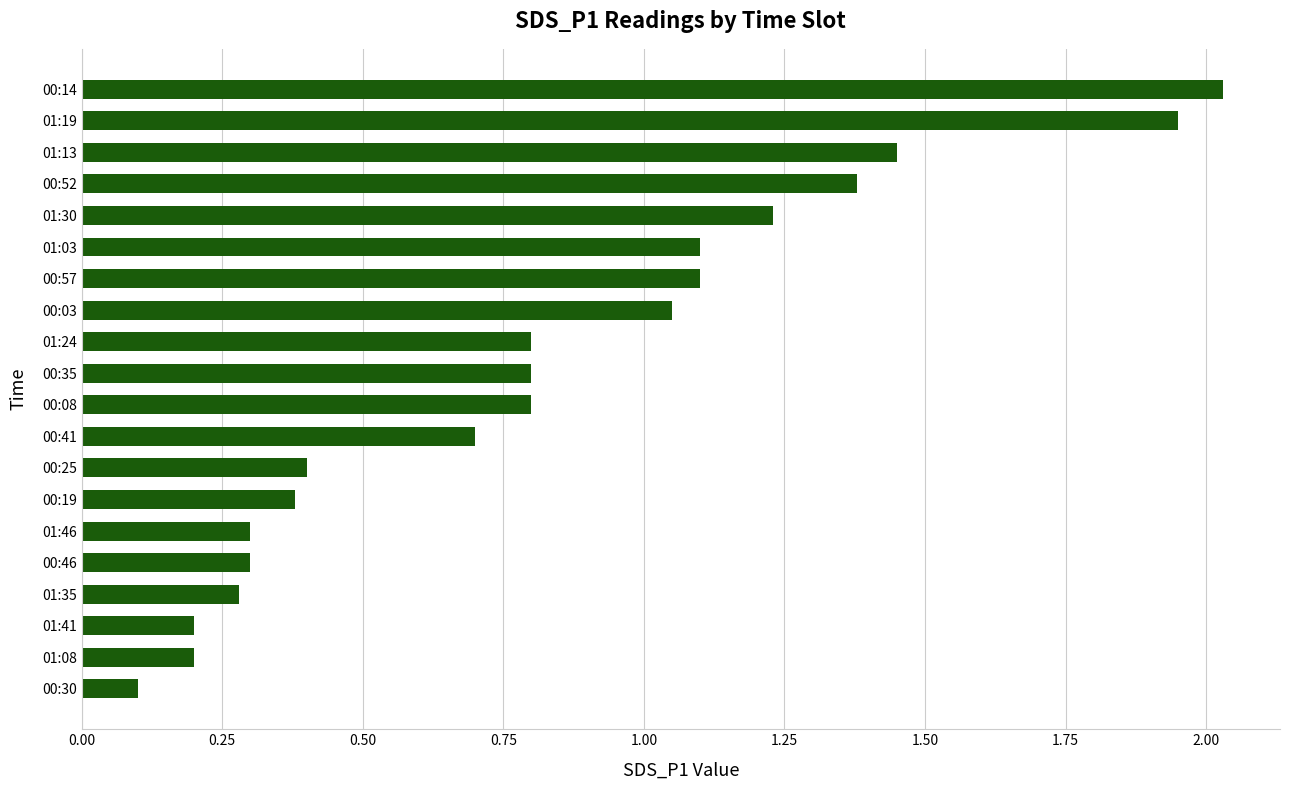

The value at 01:35 is 0.3. True or false?

True